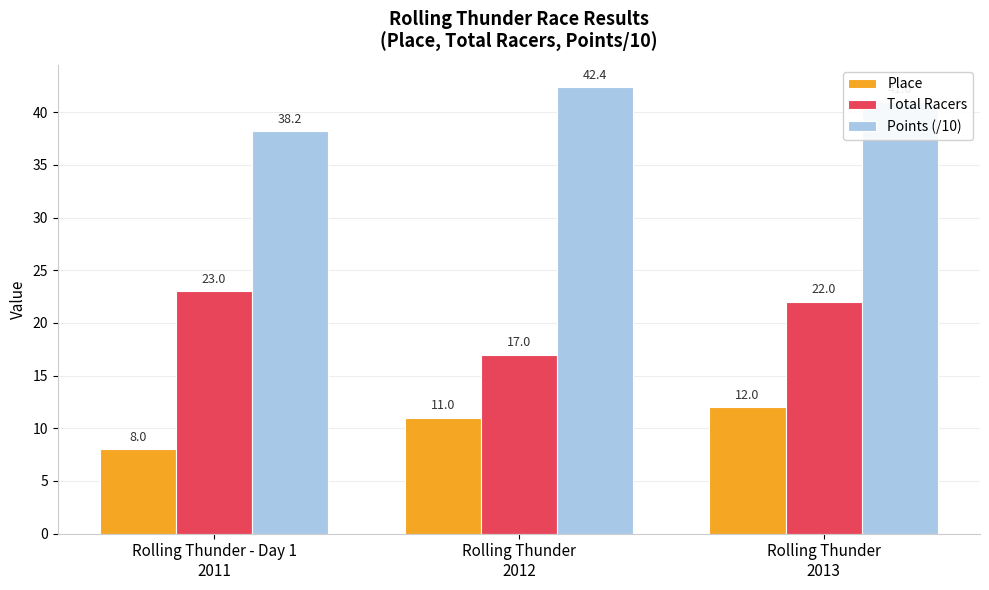

Which series changed the most between Rolling Thunder - Day 1
2011 and Rolling Thunder
2012?

Total Racers